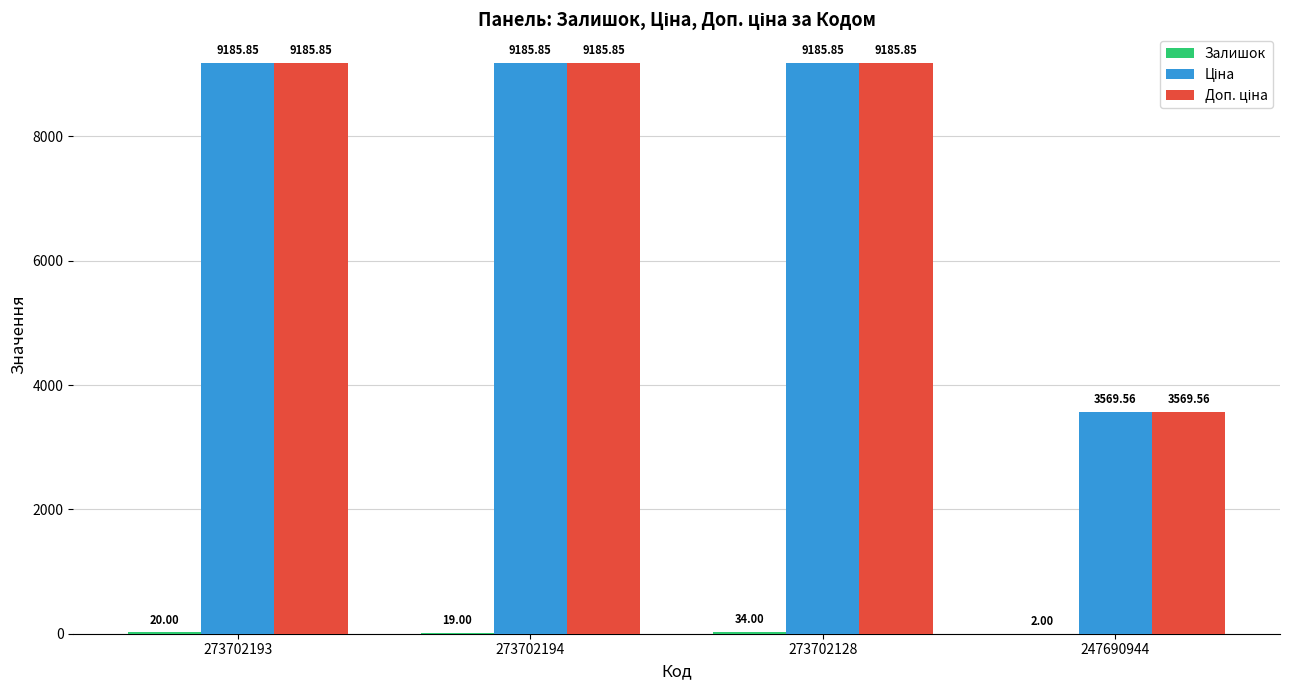

What is the total value across all series at 247690944?

7141.1